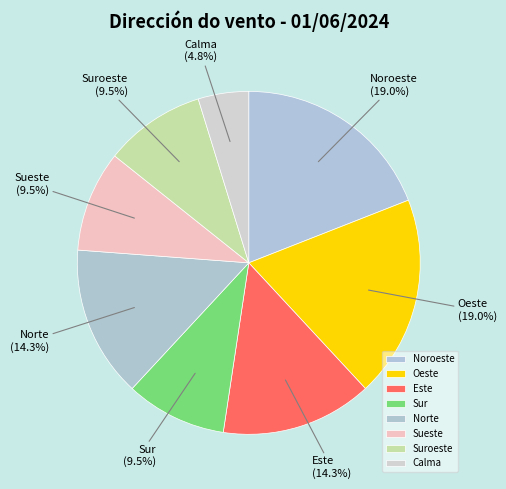

Does Noroeste represent more than half of the total?

No